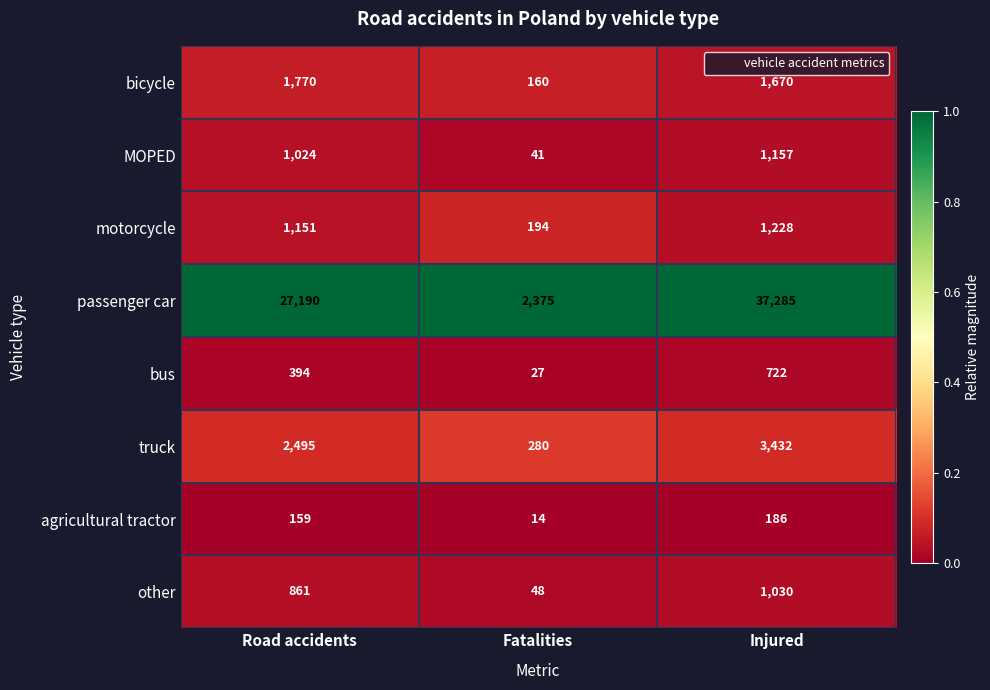

Rank the series by their maximum value, from lowest to highest.

agricultural tractor, bus, other, MOPED, motorcycle, bicycle, truck, passenger car